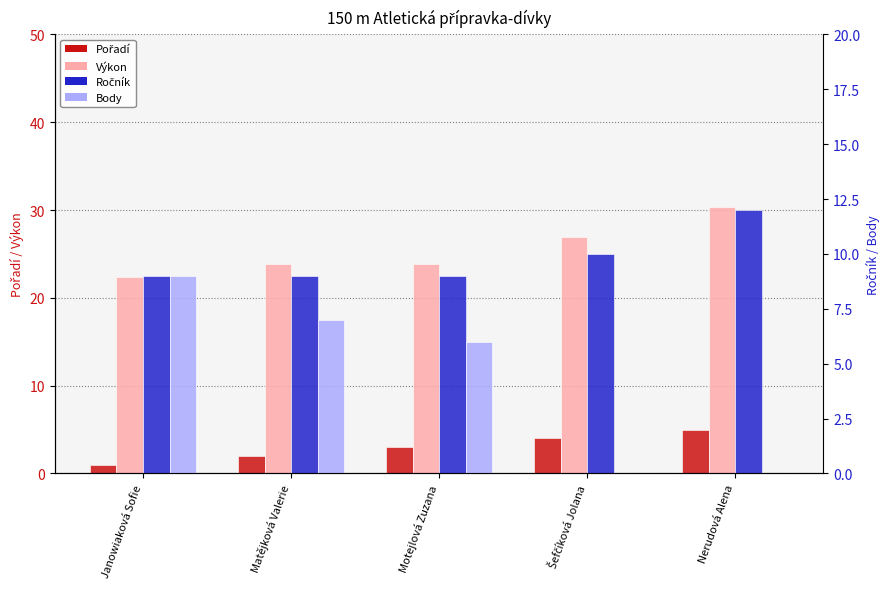

Which series has the largest total across all categories?

Výkon